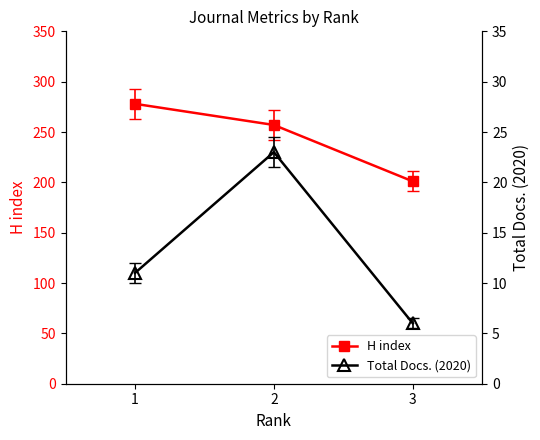

Is it true that H index equals 257 at 2?

True